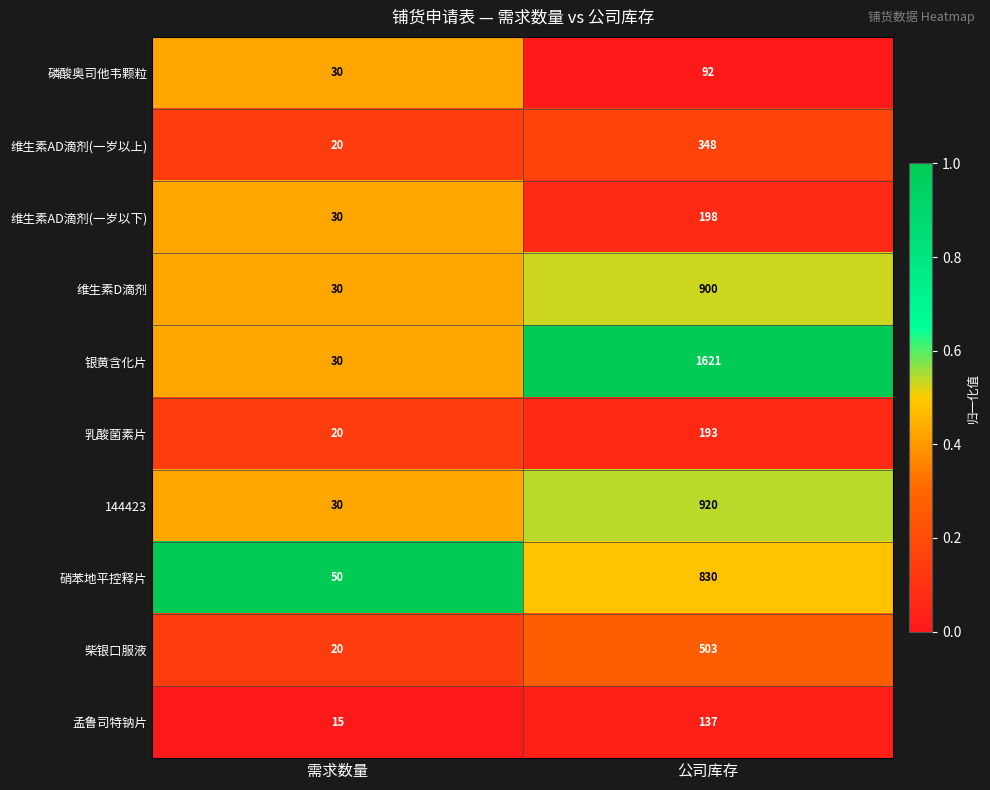

At 公司库存, list the series in order from smallest to largest.

磷酸奥司他韦颗粒, 孟鲁司特钠片, 乳酸菌素片, 维生素AD滴剂(一岁以下), 维生素AD滴剂(一岁以上), 柴银口服液, 硝苯地平控释片, 维生素D滴剂, 144423, 银黄含化片